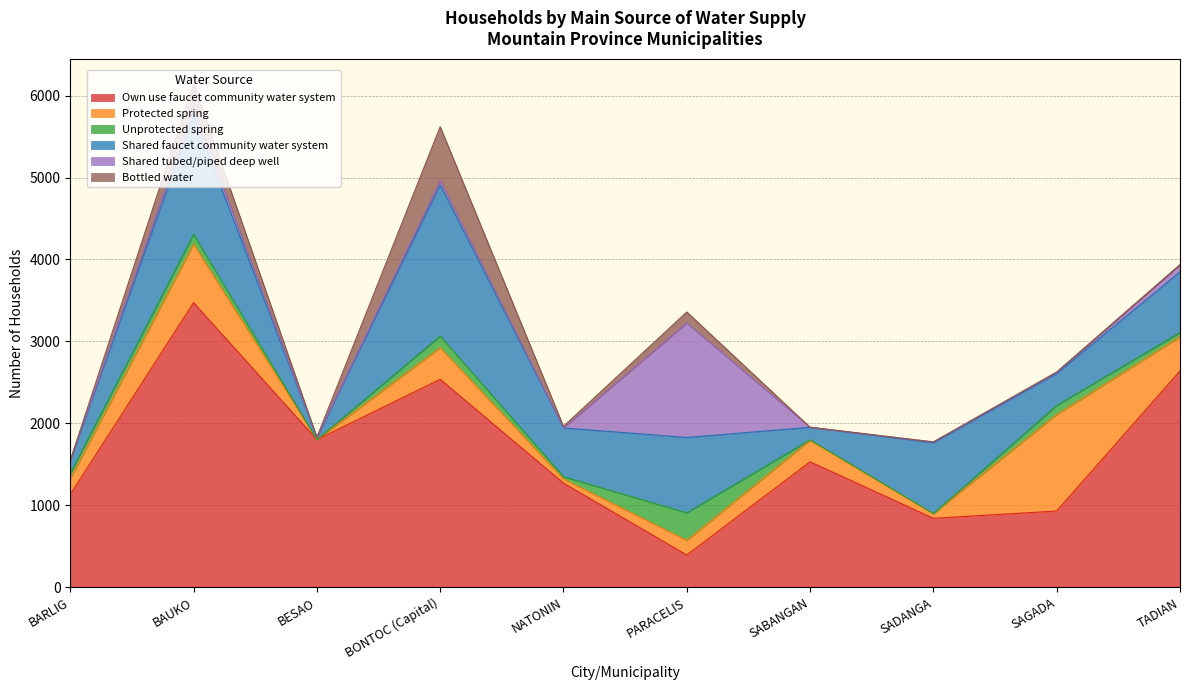

How many lines are shown in the chart?

6